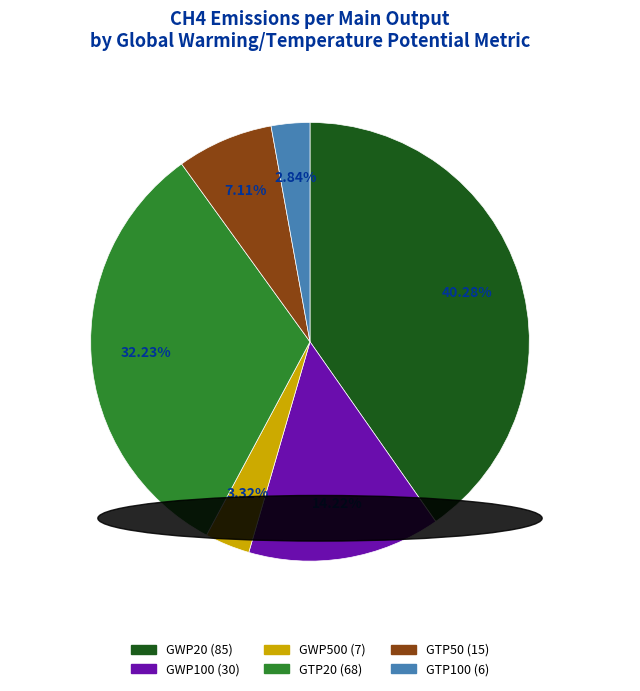

True or false: GWP20 accounts for 40% of the total.

True